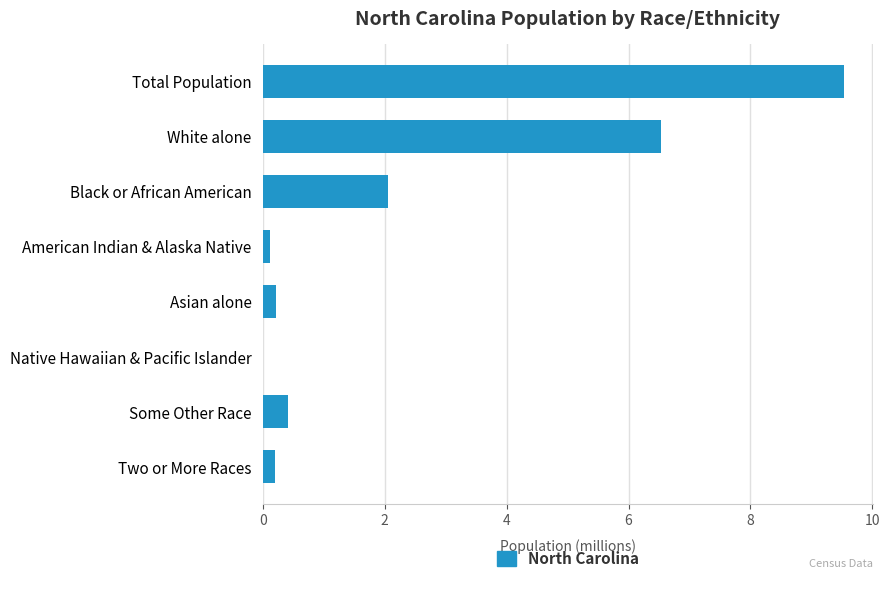

Which has a higher value, Black or African American or Two or More Races?

Black or African American